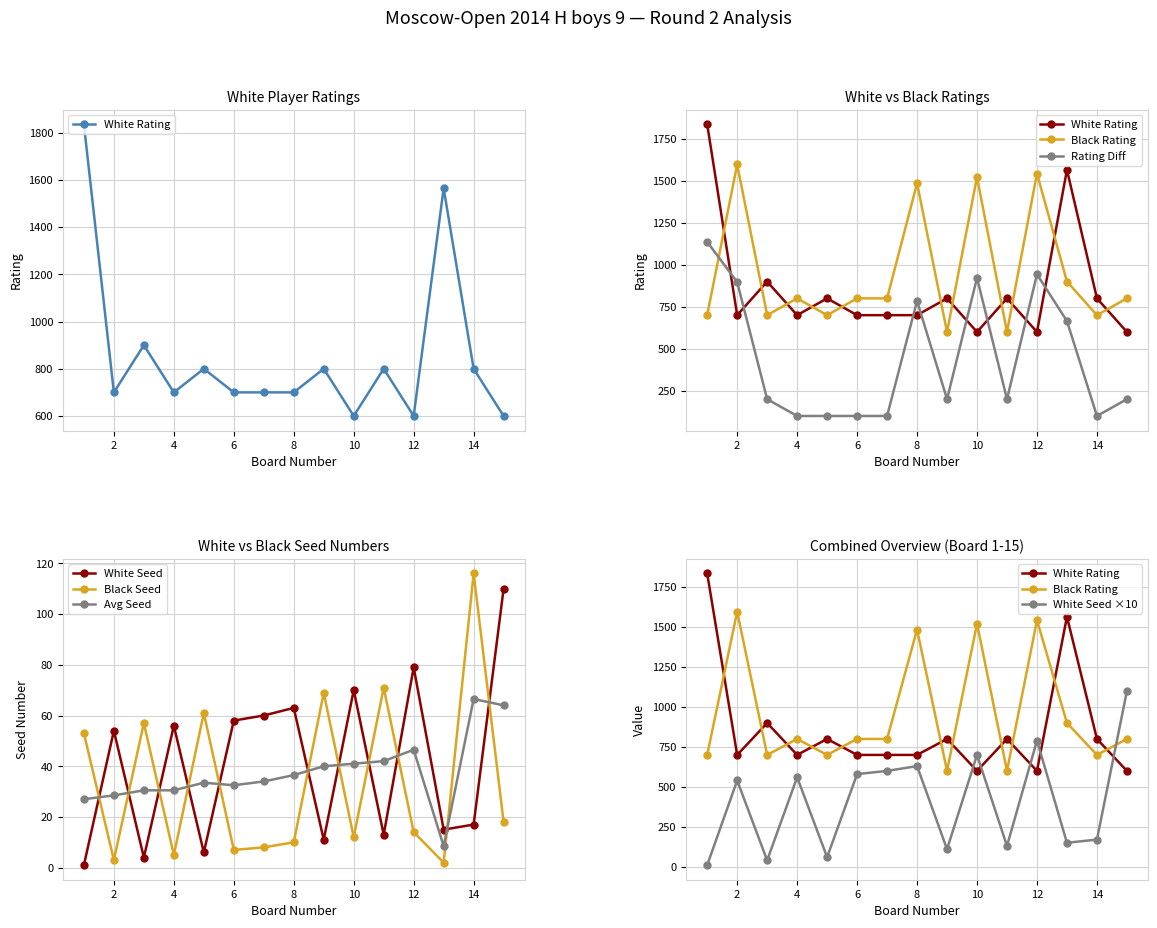

The value of Avg Seed at 6 is 13.0. True or false?

False